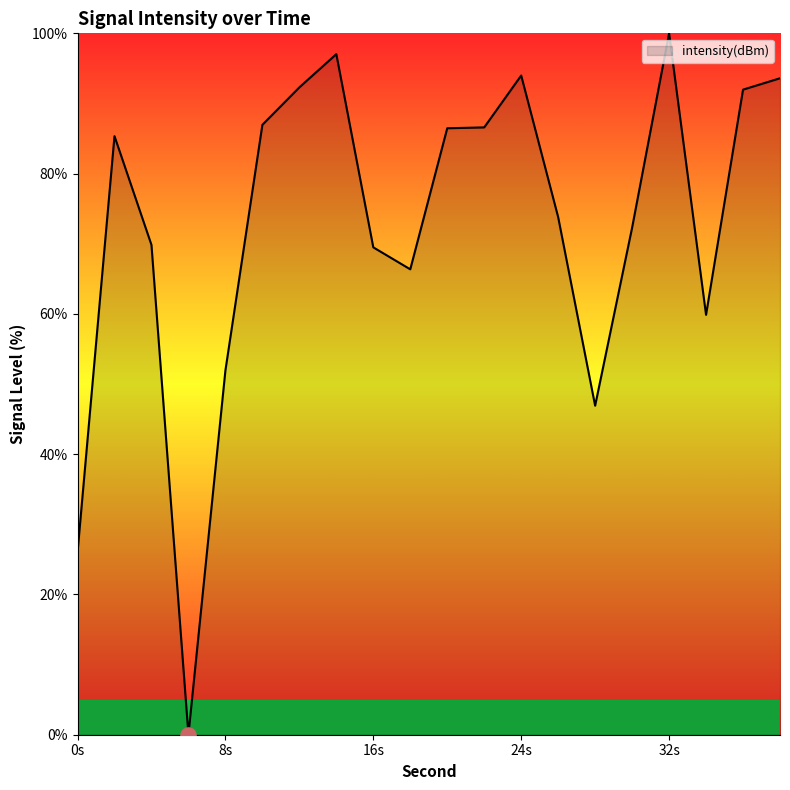

What is the difference between the maximum and minimum values?

100.0